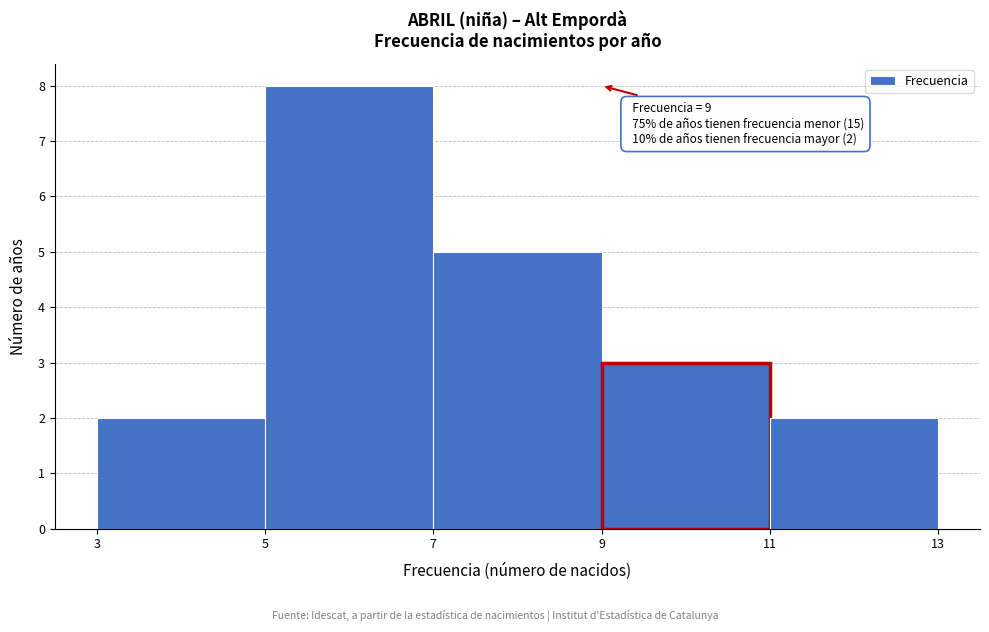

Over which range of the x-axis is the bar tallest?

5 to 7